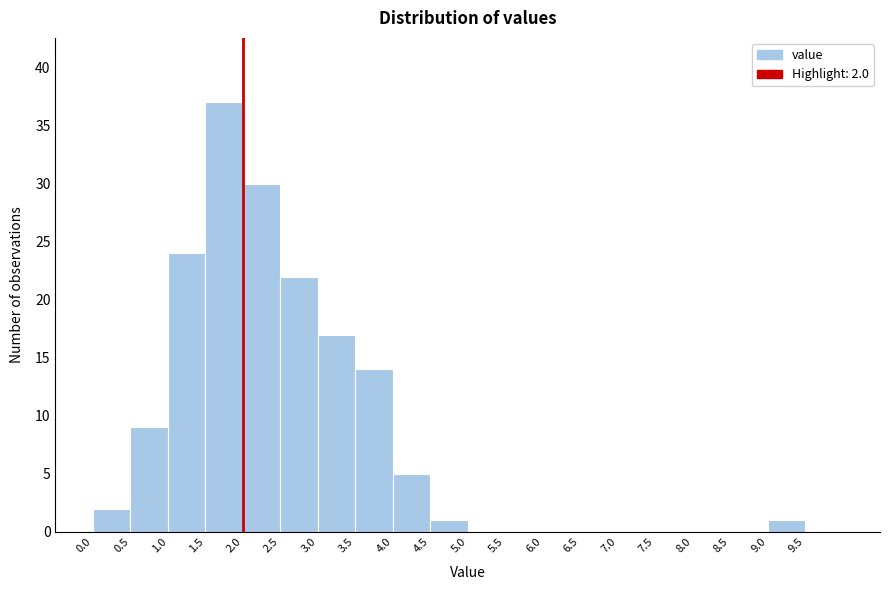

Over which range of the x-axis is the bar tallest?

1.5 to 2.0